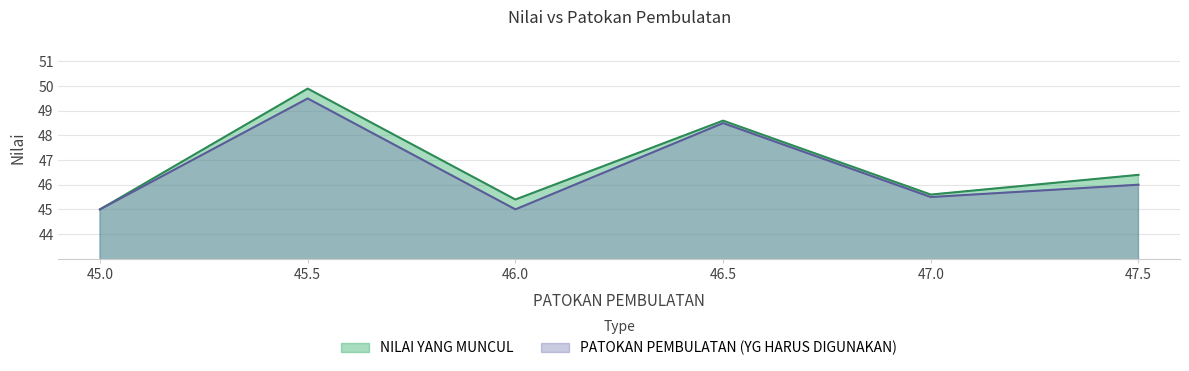

What is the approximate value of PATOKAN PEMBULATAN (YG HARUS DIGUNAKAN) at 46.5?

48.5